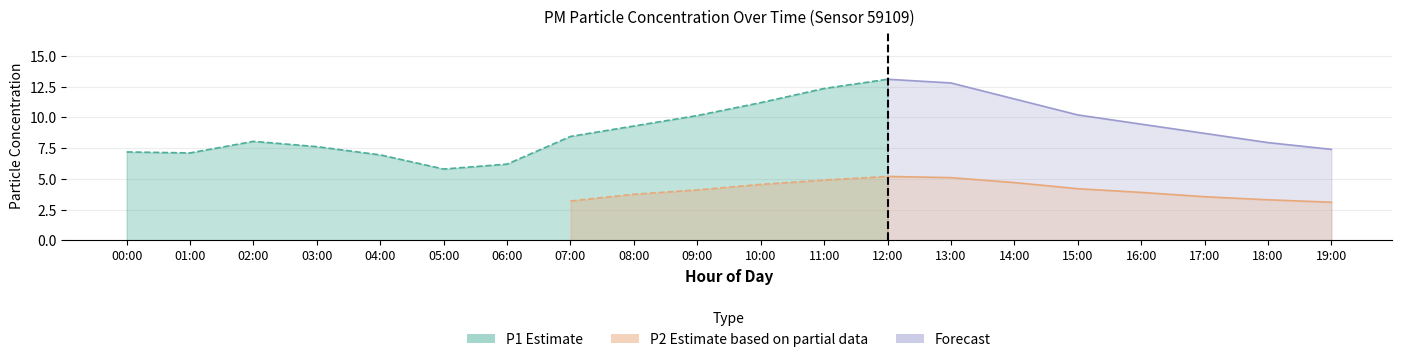

What is the value of the P1 point at the 16th from the left?

10.2